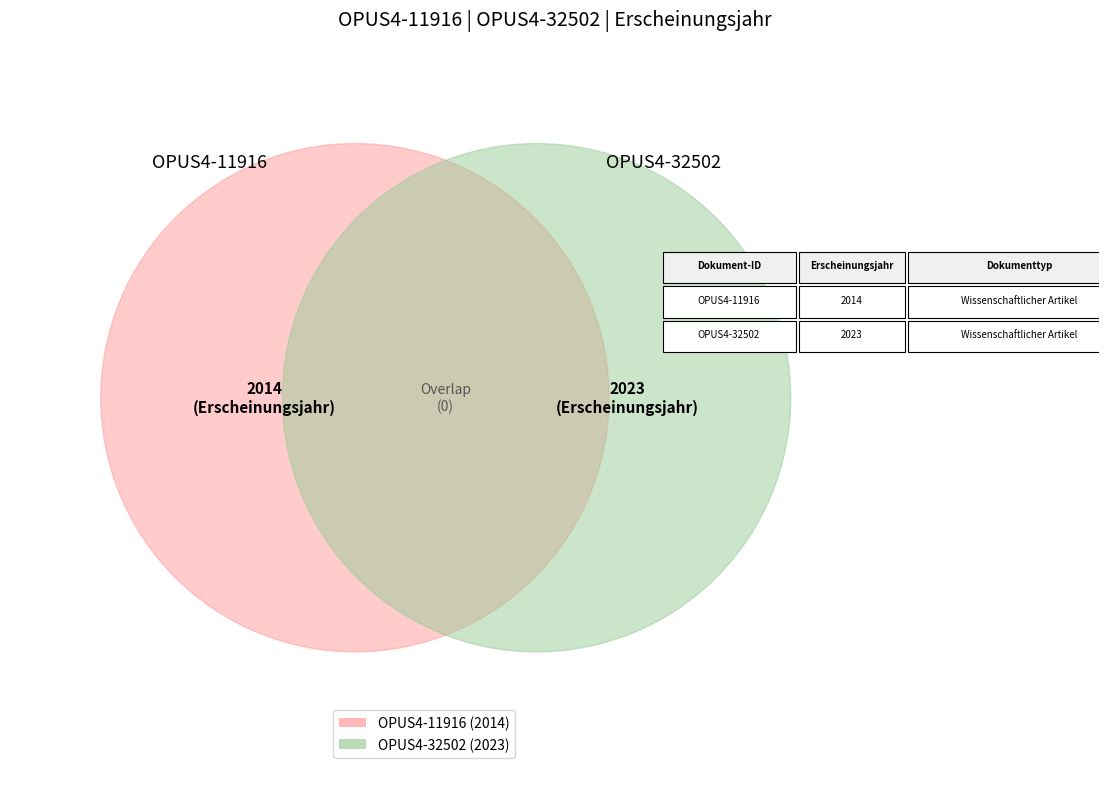

What is the change in value from OPUS4-11916 to OPUS4-32502?

+9